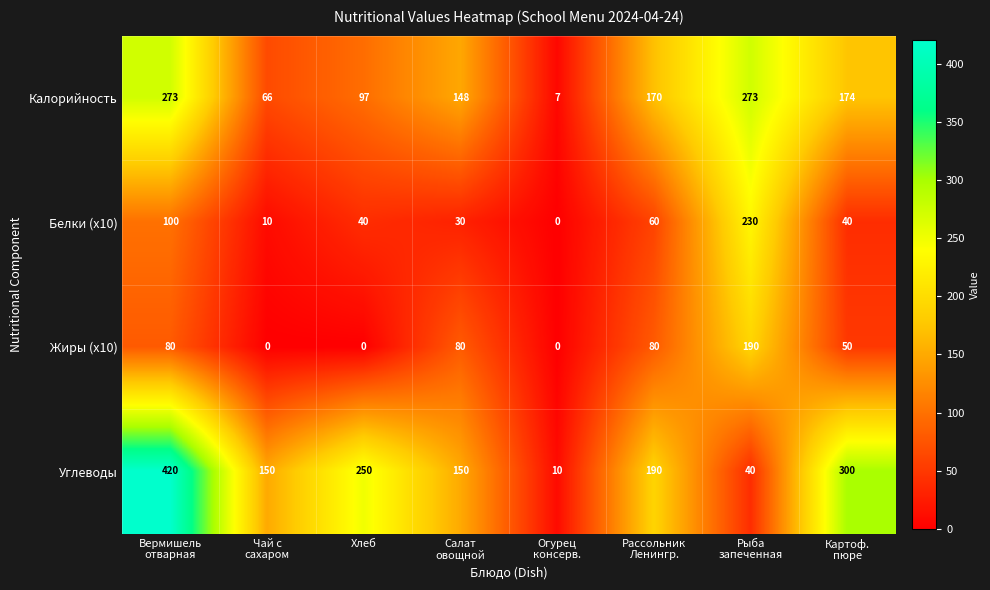

What is the sum of all Калорийность values?

1208